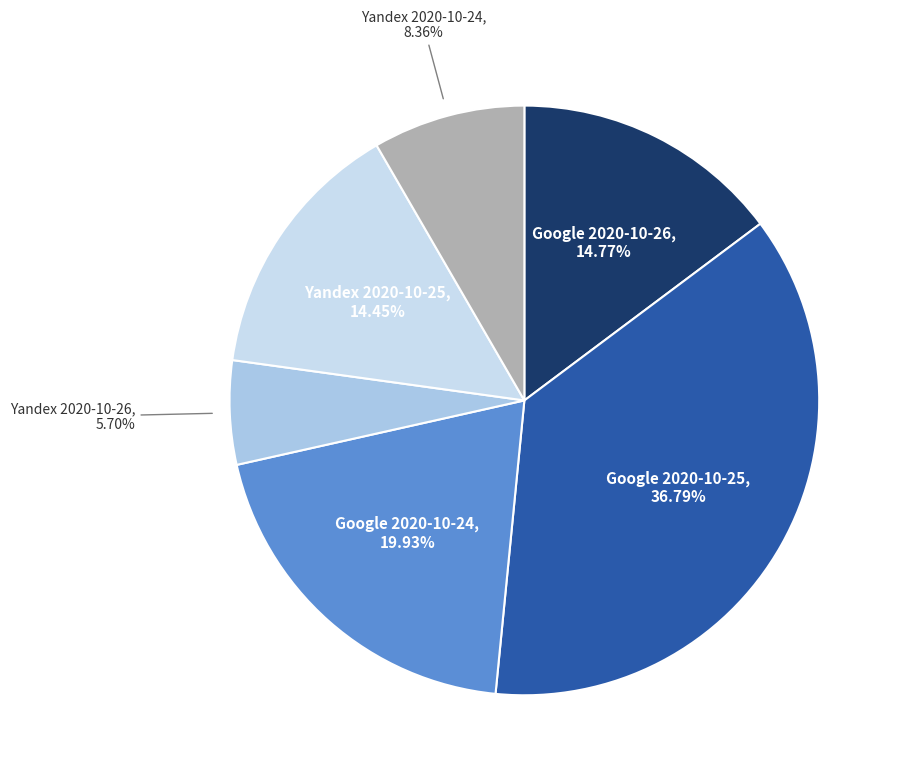

Count the number of slices in the pie.

6